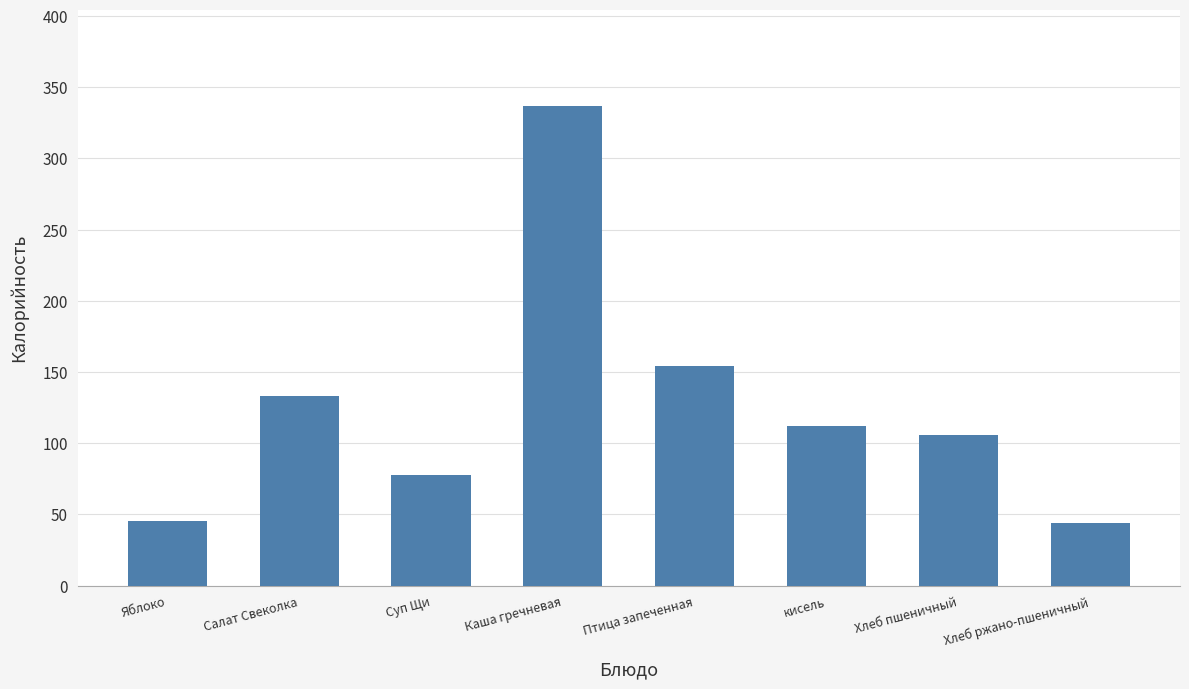

The value at Птица запеченная is 154.0. True or false?

True